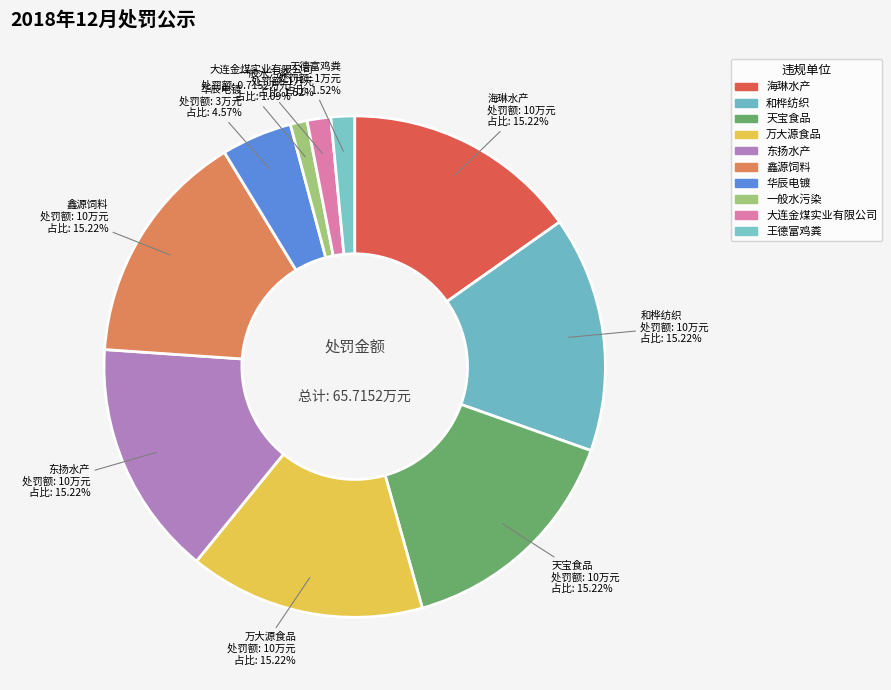

Does 大连金煤实业有限公司 account for over 50% of the chart?

No